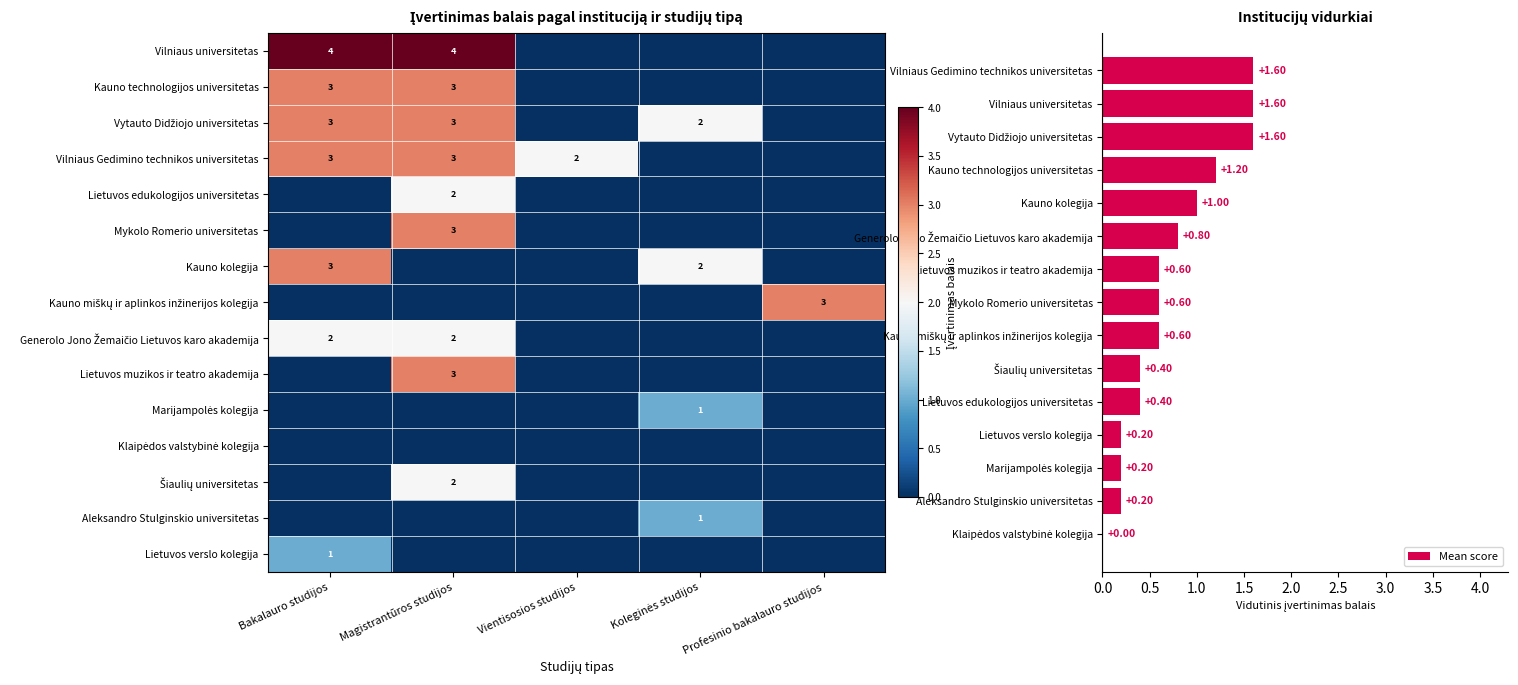

Count the Marijampolės kolegija values in the range 0 to 1.

5